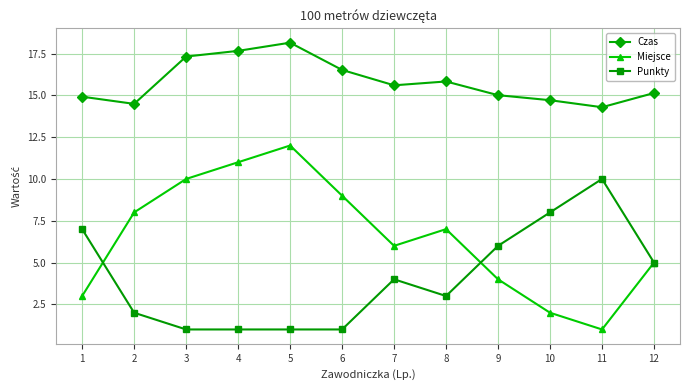

What is the difference between the maximum and minimum values in the Czas series?

3.9